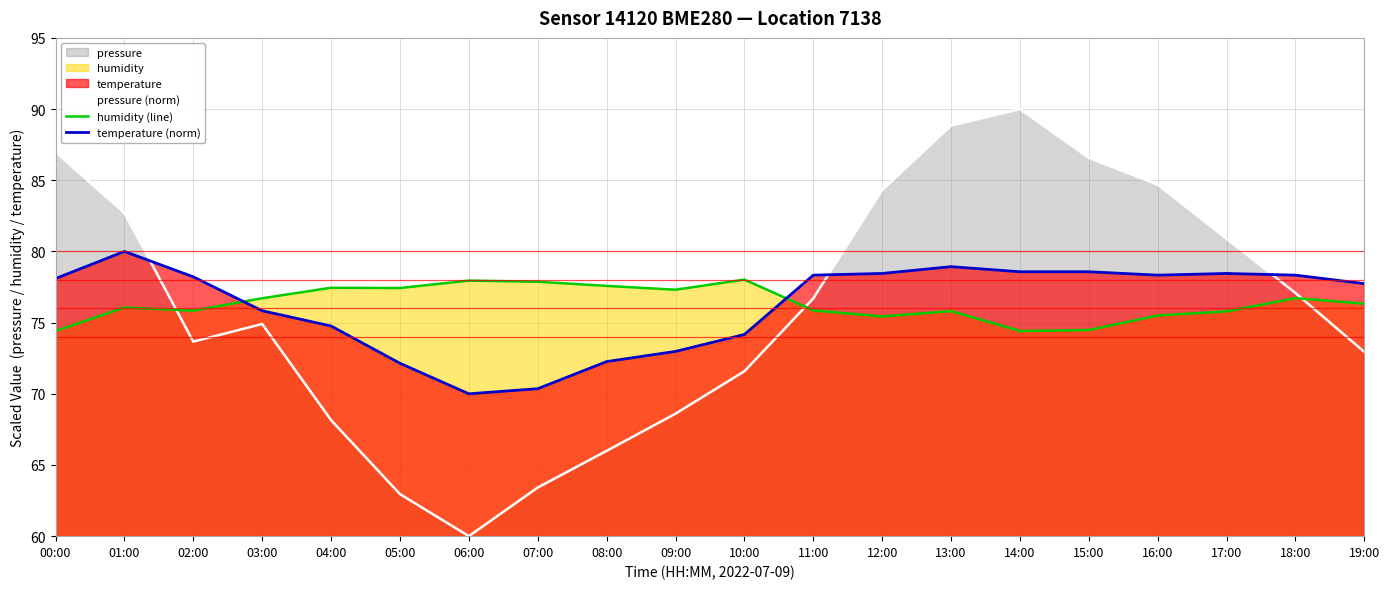

What is the smallest value displayed?

60.0